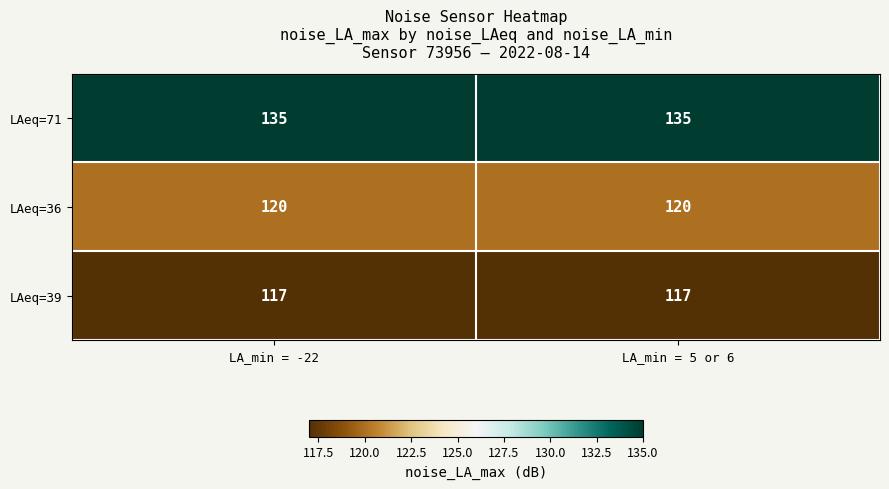

What is the total value across all series at LA_min = -22?

372